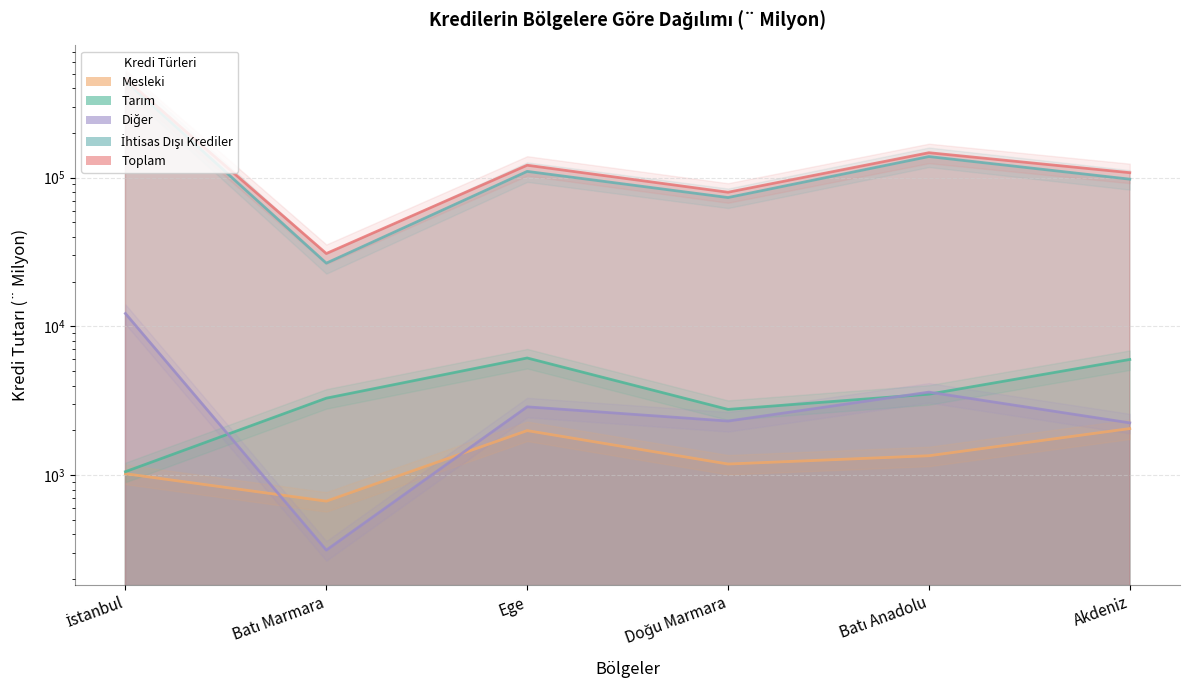

List the series in order of their peak value, lowest first.

Mesleki, Tarım, Diğer, İhtisas Dışı Krediler, Toplam